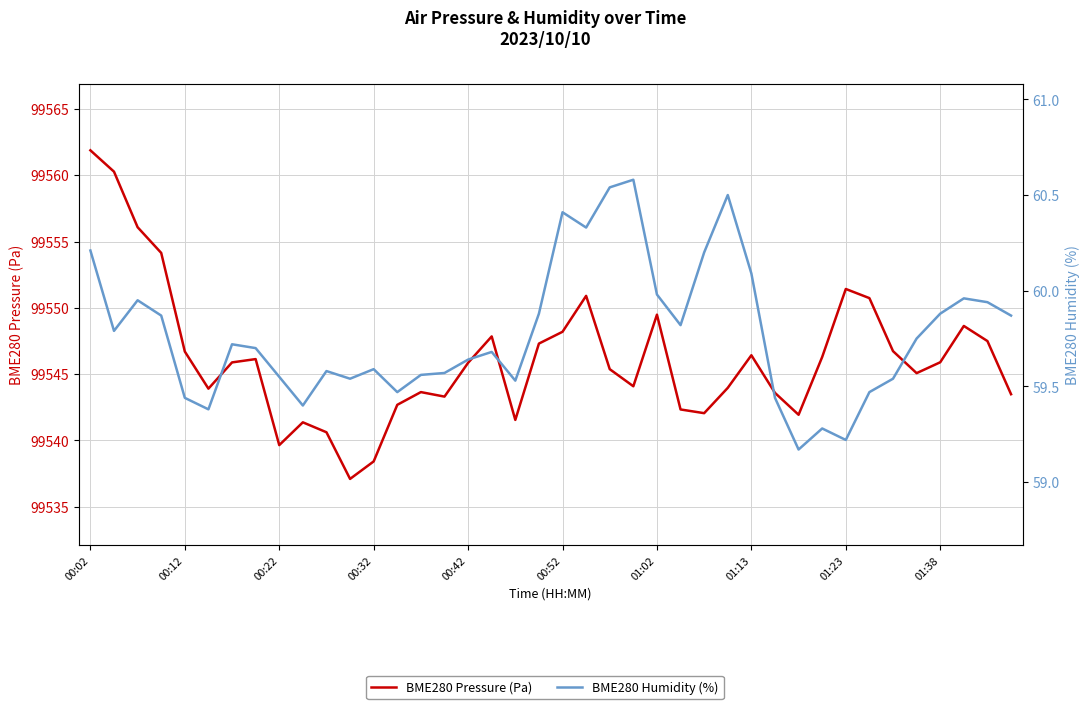

How many lines are shown in the chart?

2